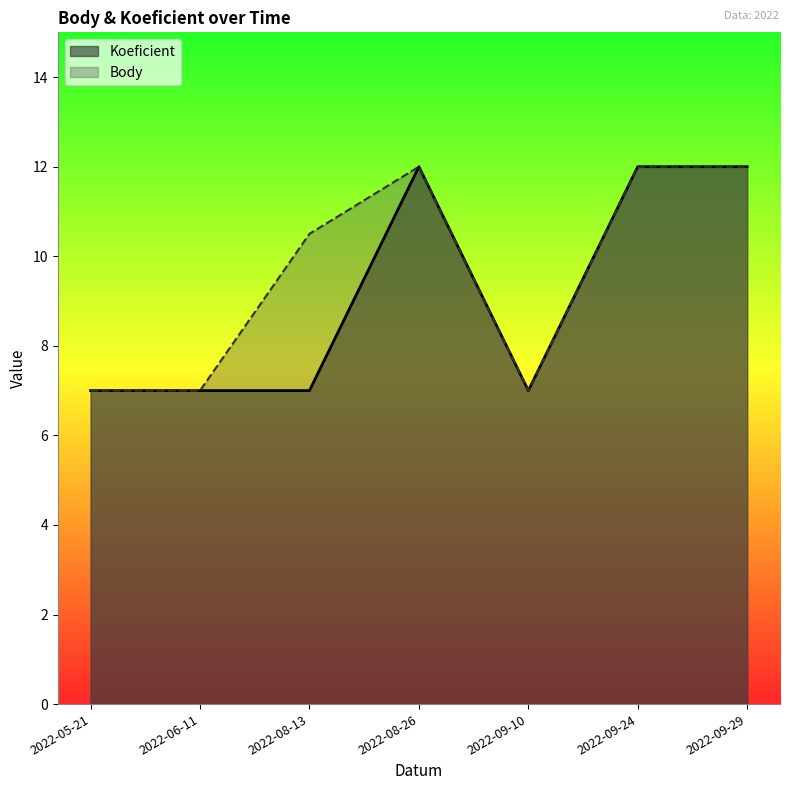

In Koeficient, how many points are higher than both neighbors (excluding endpoints)?

1